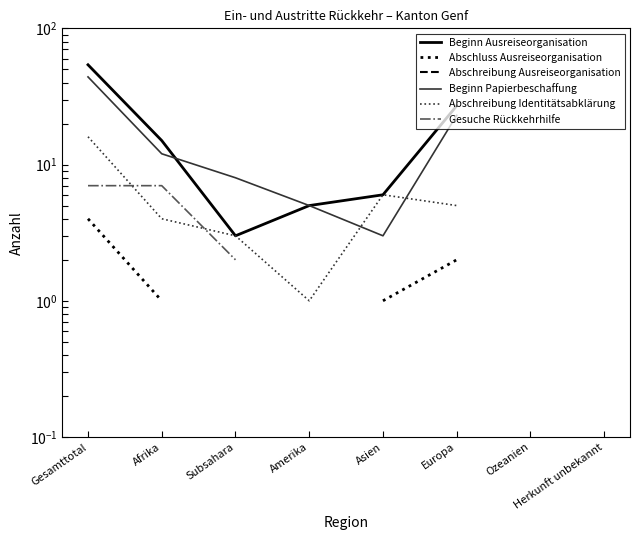

What are all the series names shown in the legend?

Beginn Ausreiseorganisation, Abschluss Ausreiseorganisation, Abschreibung Ausreiseorganisation, Beginn Papierbeschaffung, Abschreibung Identitätsabklärung, Gesuche Rückkehrhilfe